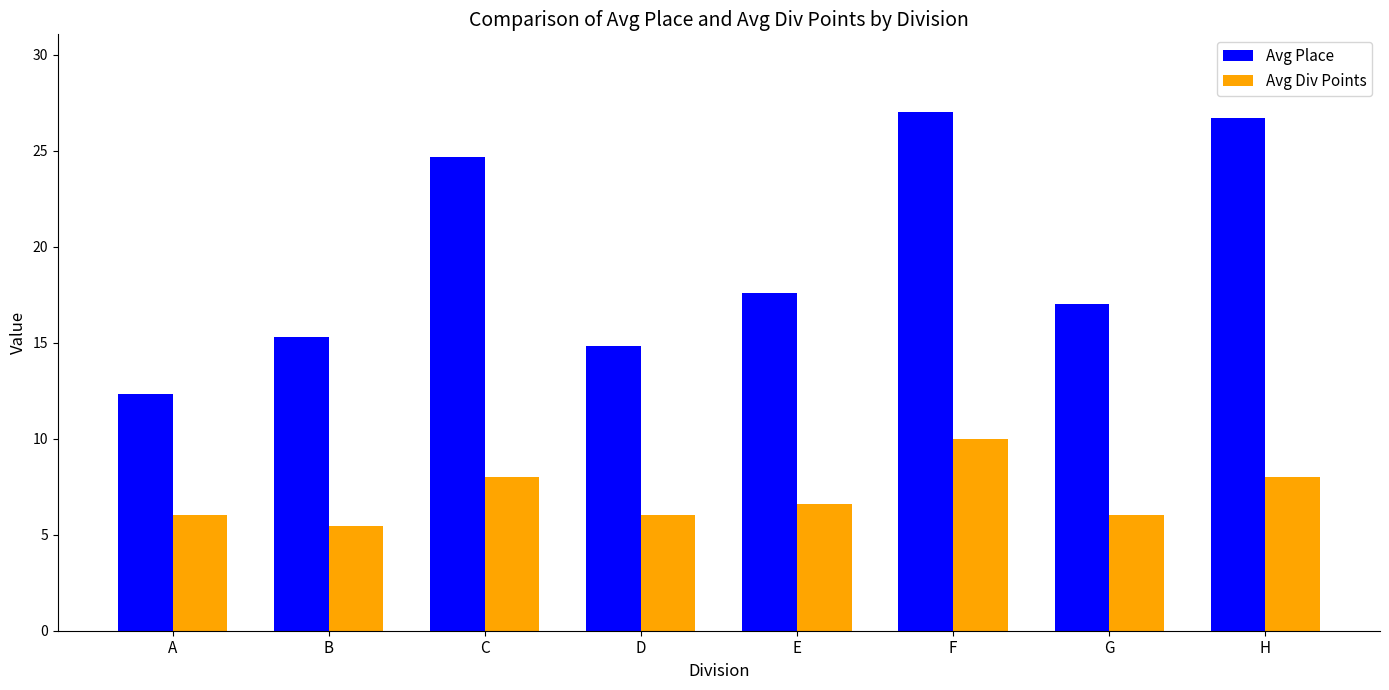

Which series has the widest spread of values?

Avg Place